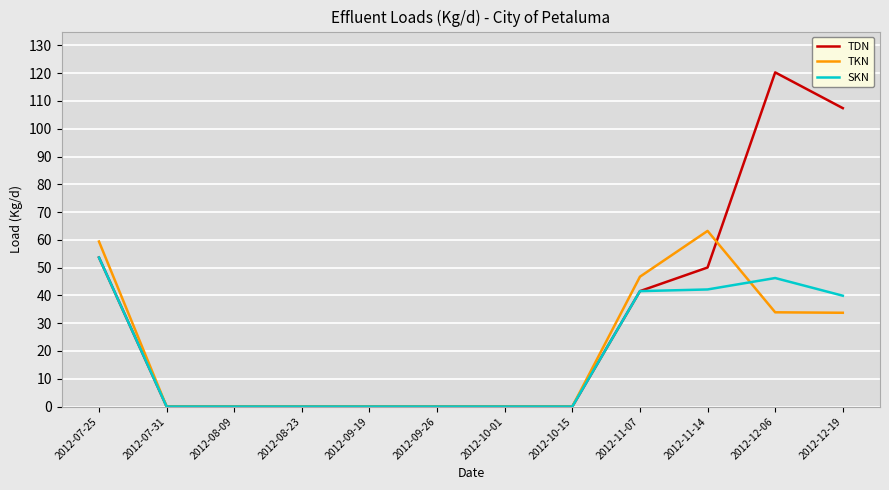

Where is SKN nearest to the value 26?

2012-12-19